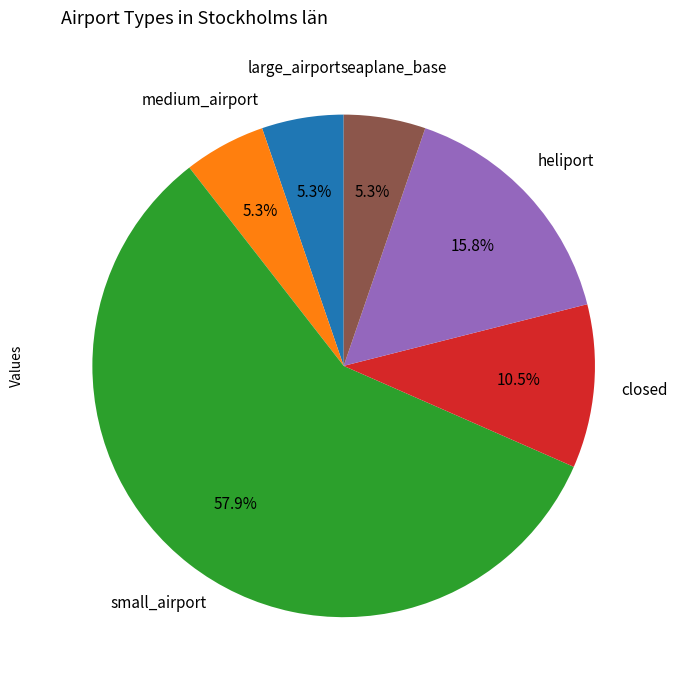

Does large_airport account for over 50% of the chart?

No